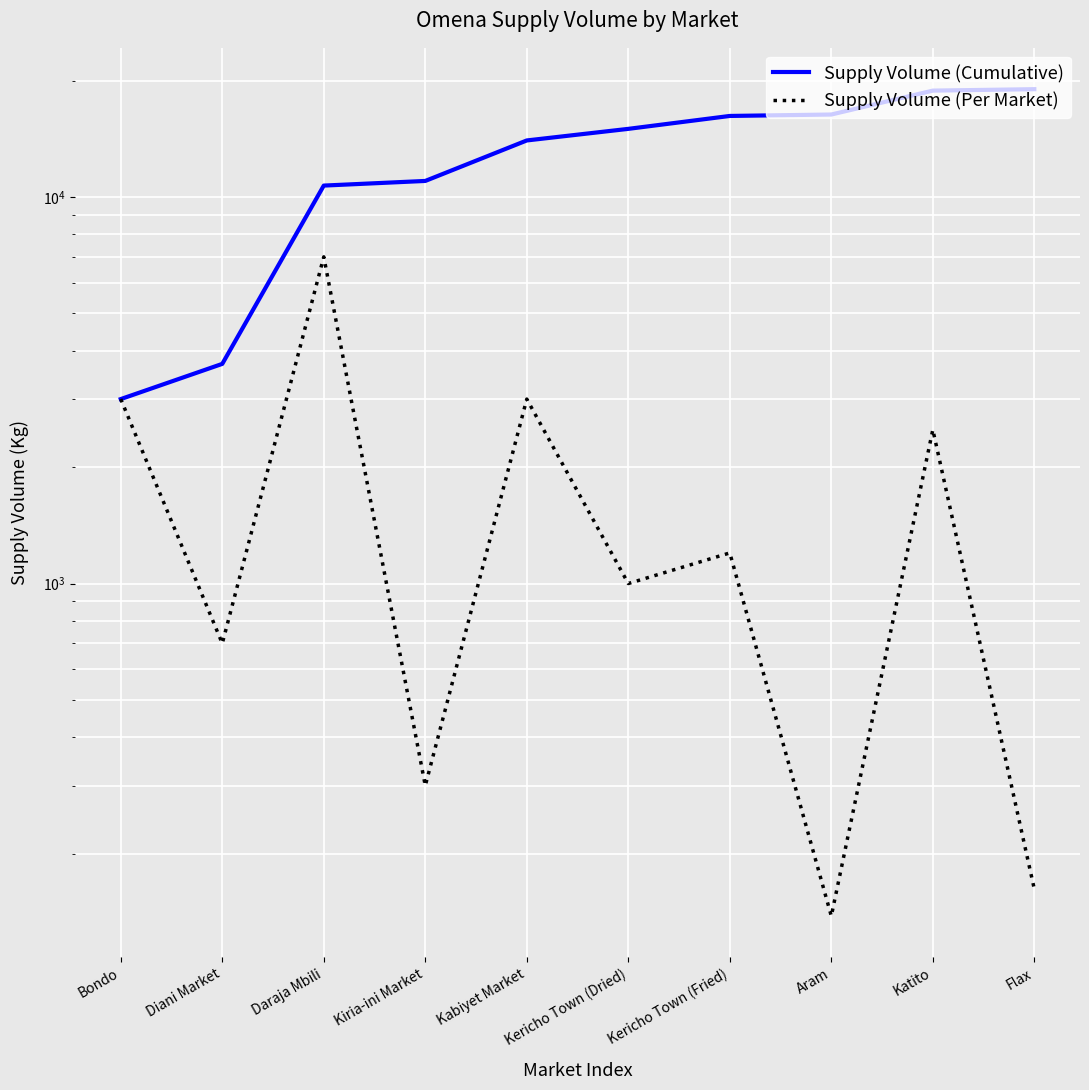

What is the average value of the Supply Volume (Cumulative) series?

12778